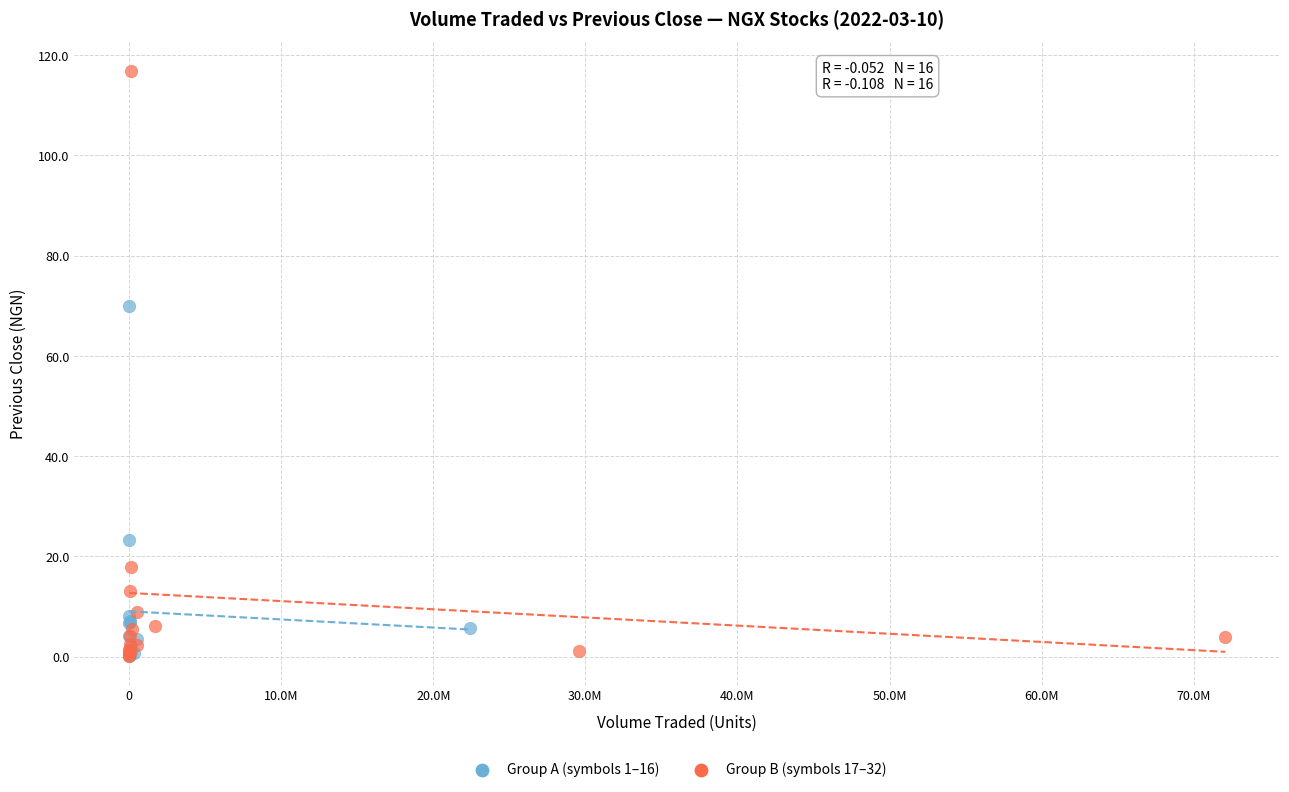

Which series reaches the maximum Y coordinate?

Group B (symbols 17–32)